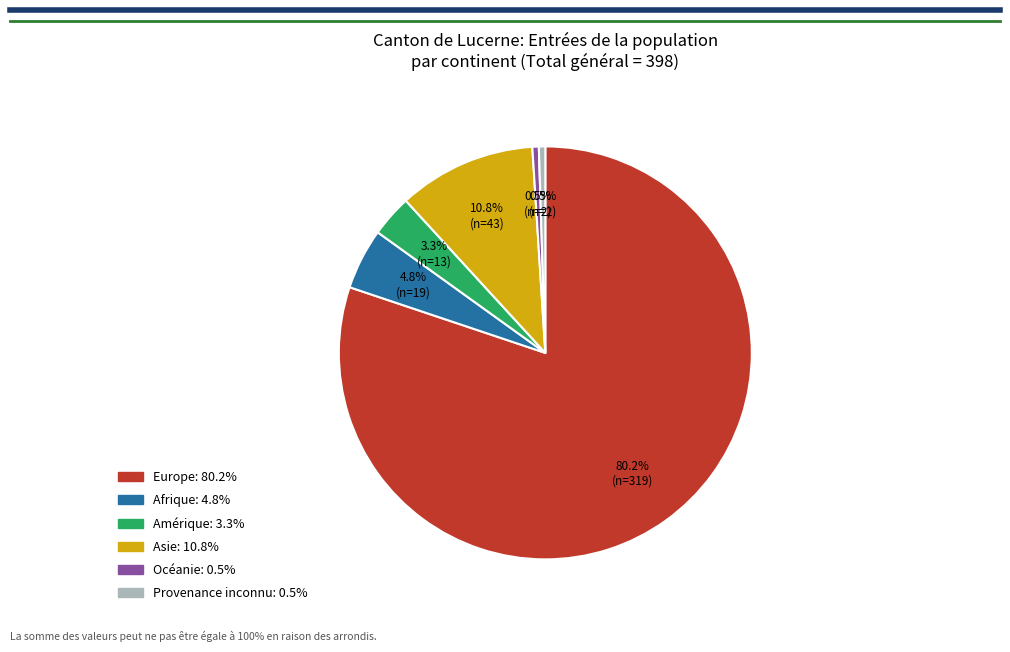

Is the sum of Afrique and Provenance inconnu greater than half?

No